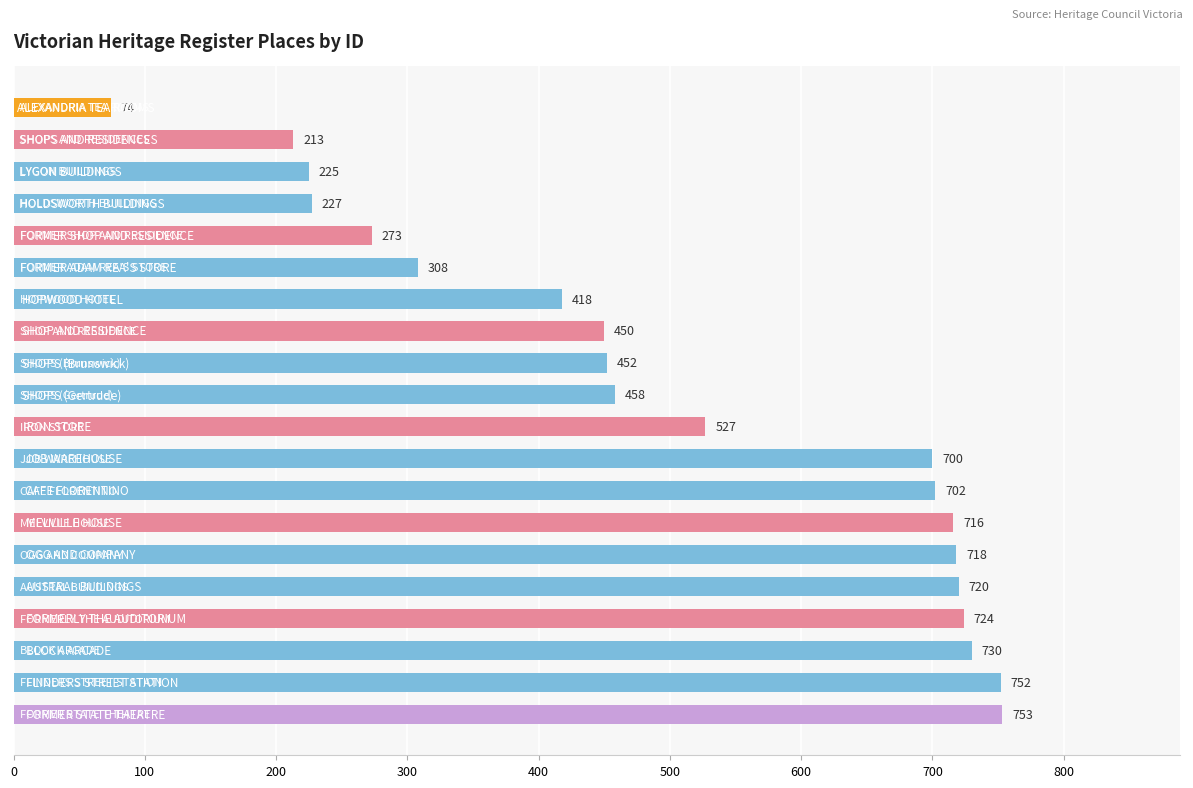

What is the difference between the second highest and minimum values?

678